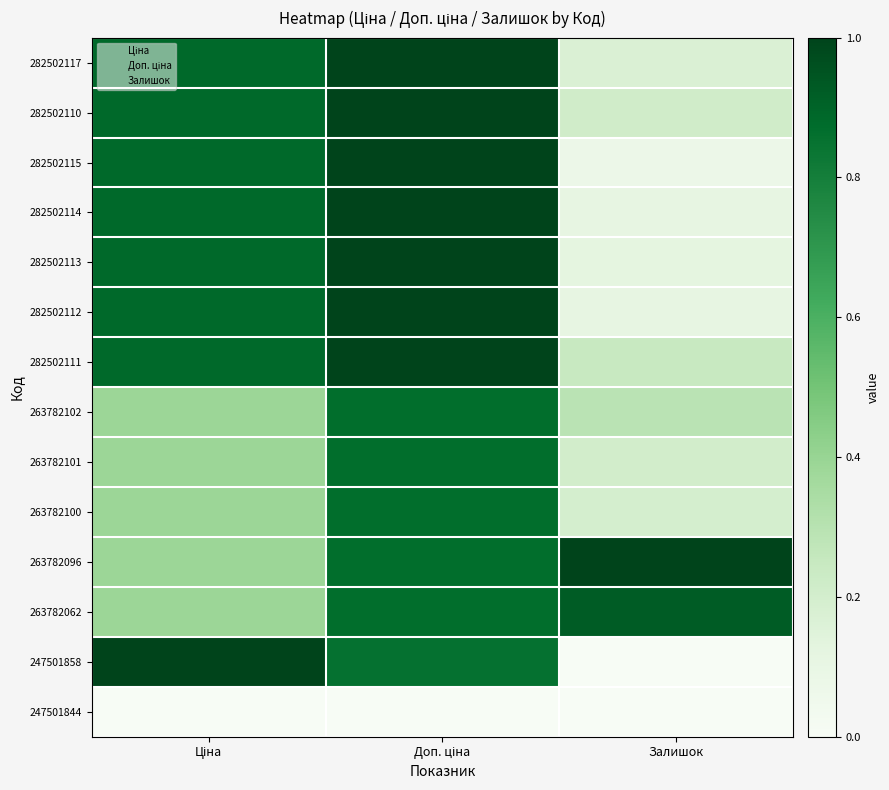

At how many categories does at least one series exceed 0?

3